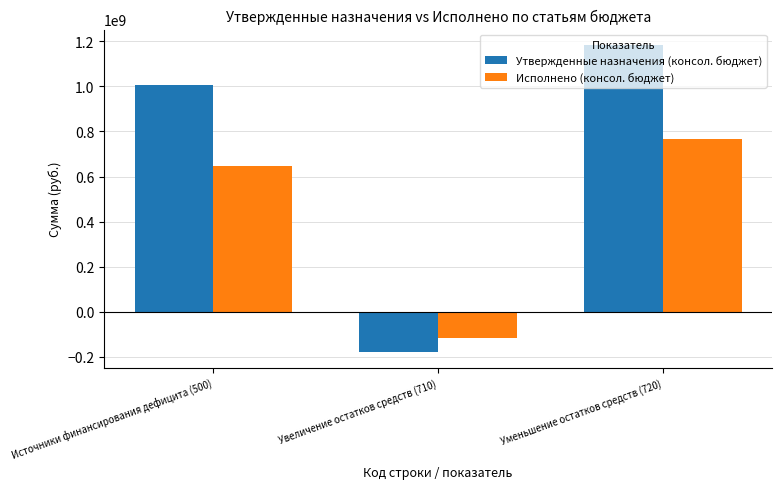

Are the bars grouped side by side (vs. stacked)?

Yes